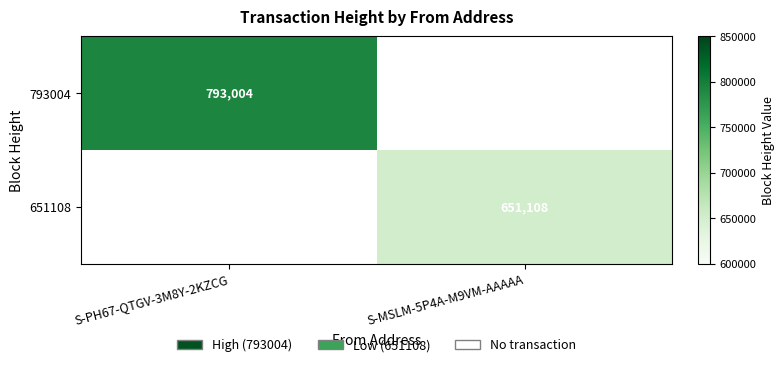

True or false: 793004 has a value of 793004 at S-PH67-QTGV-3M8Y-2KZCG.

True